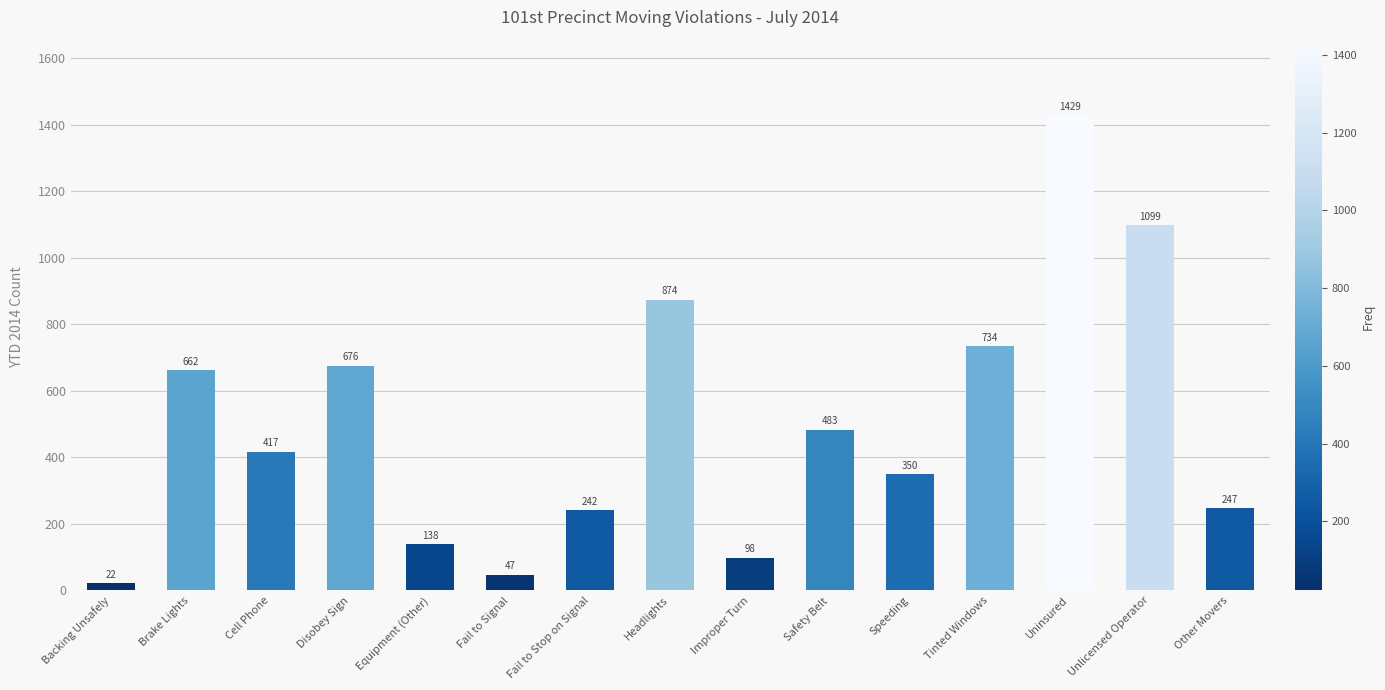

What is the change in value from Disobey Sign to Safety Belt?

-193